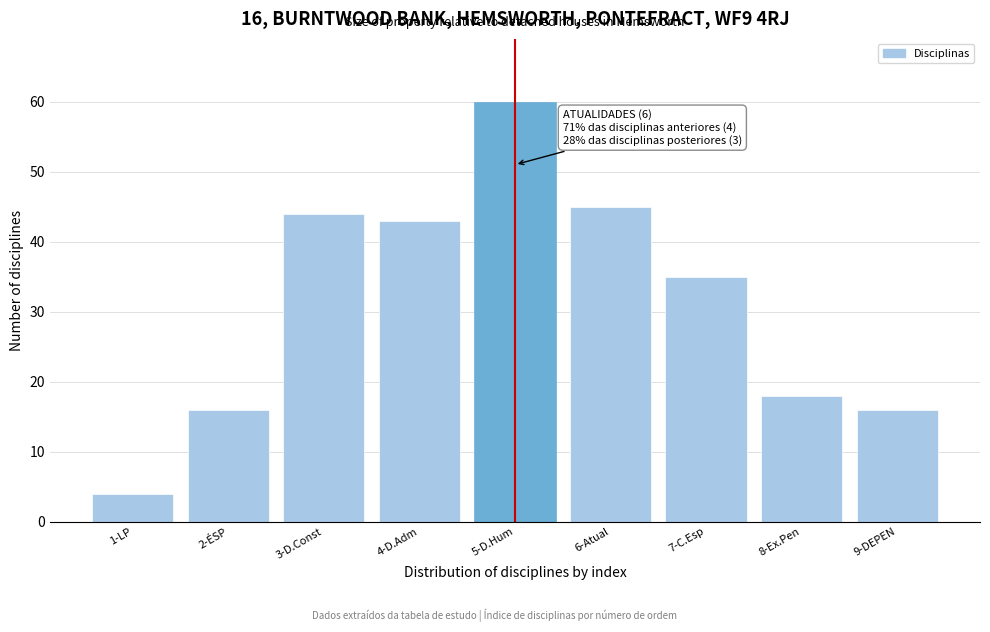

Reading right to left, transcribe all the data shown in this chart.

16	18	35	45	60	43	44	16	4